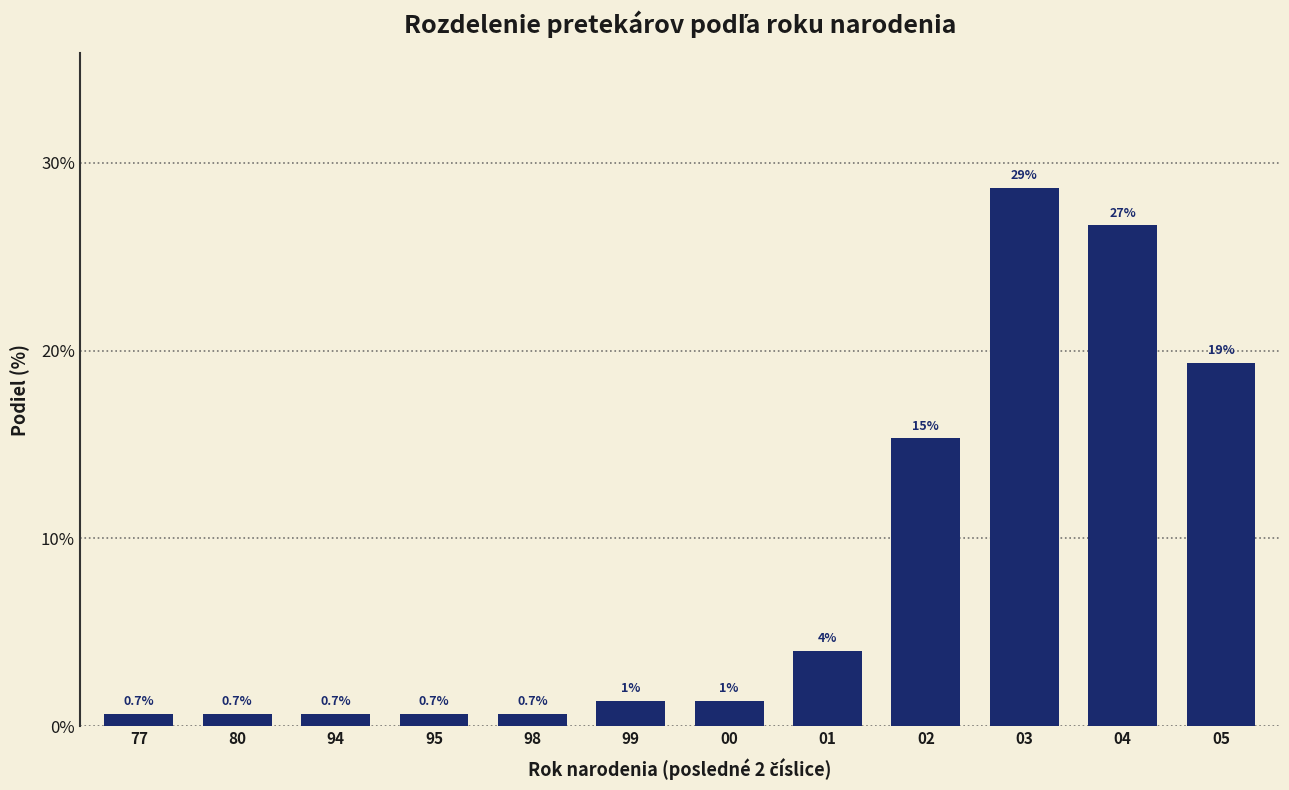

What is the difference between the maximum and minimum values?

28.0